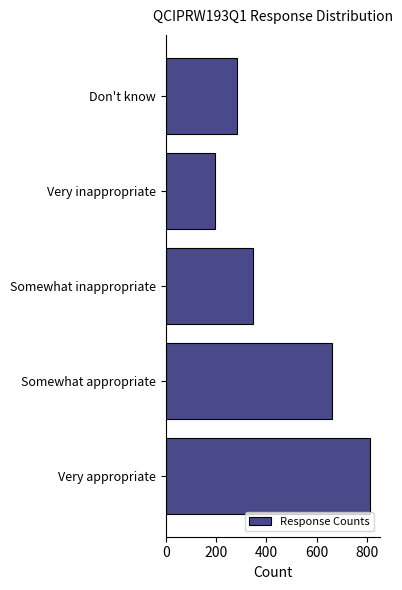

Reading top to bottom, what are all the values shown in this chart?

Don't know=281	Very inappropriate=195	Somewhat inappropriate=348	Somewhat appropriate=661	Very appropriate=810